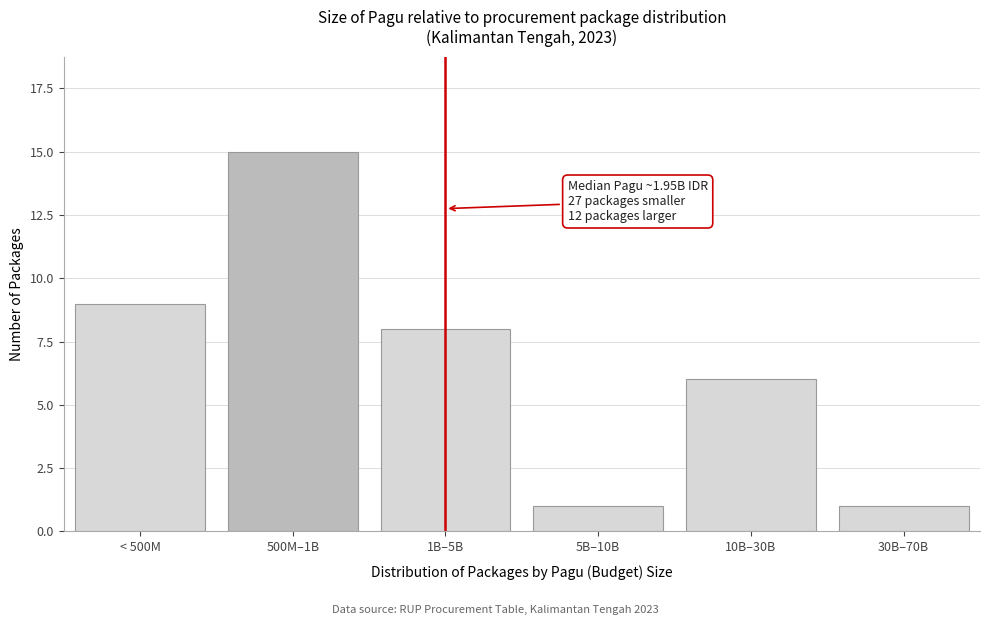

Reading right to left, extract all data points from this chart.

30B–70B=1	10B–30B=6	5B–10B=1	1B–5B=8	500M–1B=15	< 500M=9